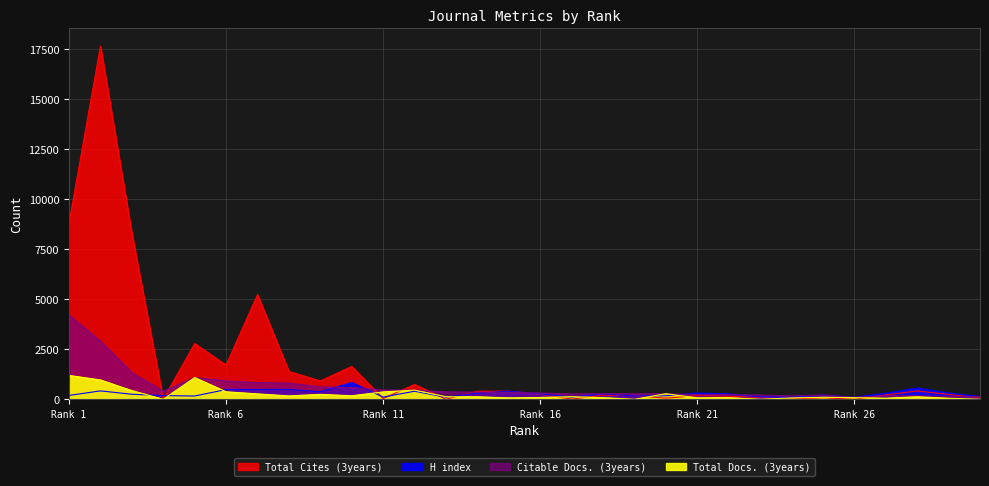

Where is the first local maximum for Total Cites (3years)?

2